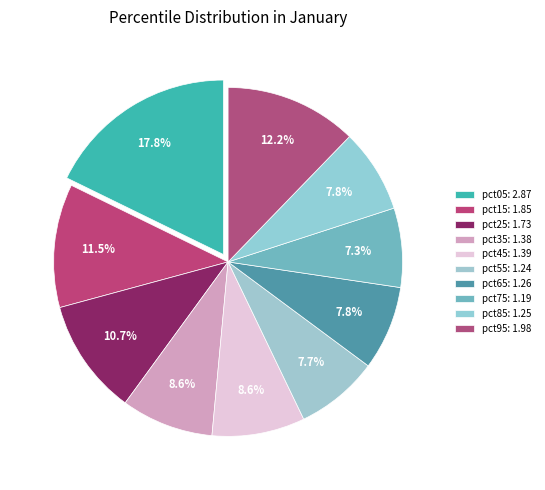

How many segments does this pie chart have?

10